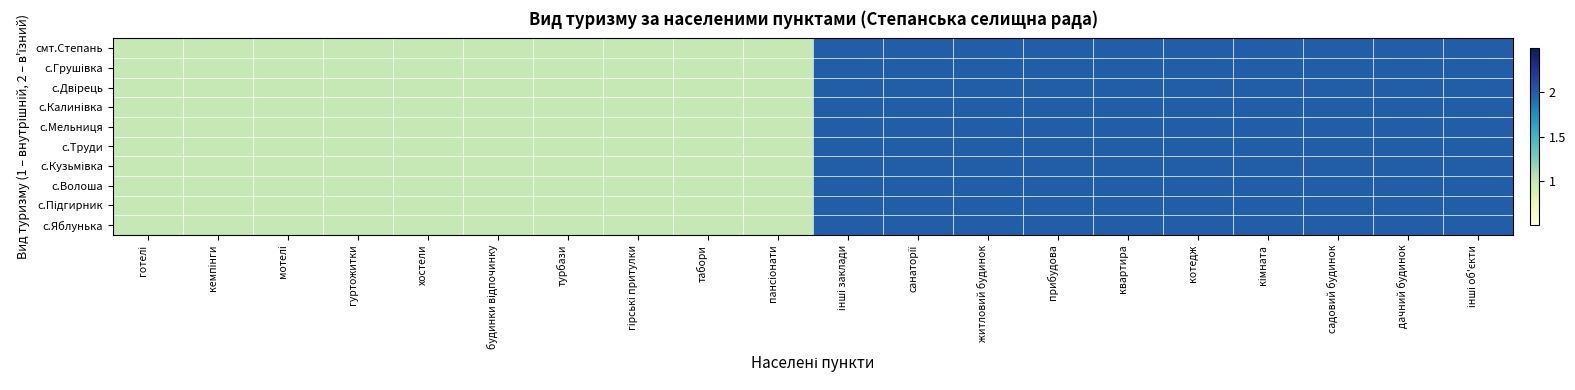

What is the total value across all series at гірські притулки?

10